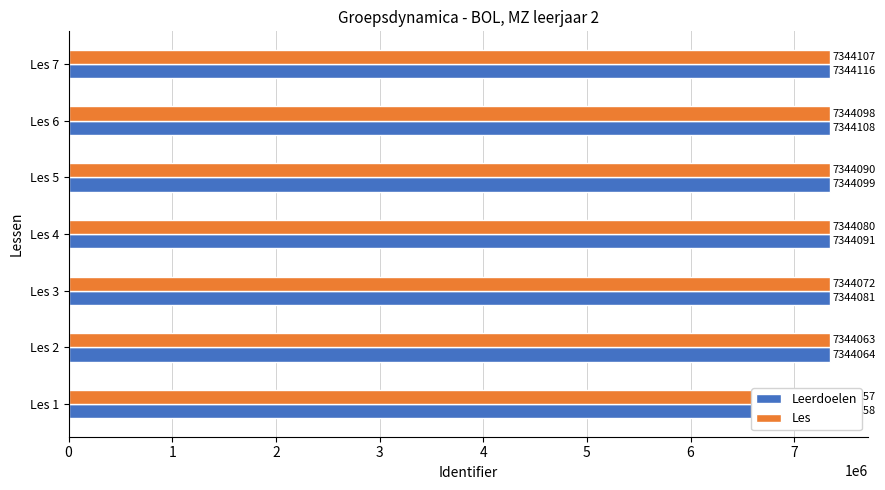

What is the maximum value for Leerdoelen?

7344116